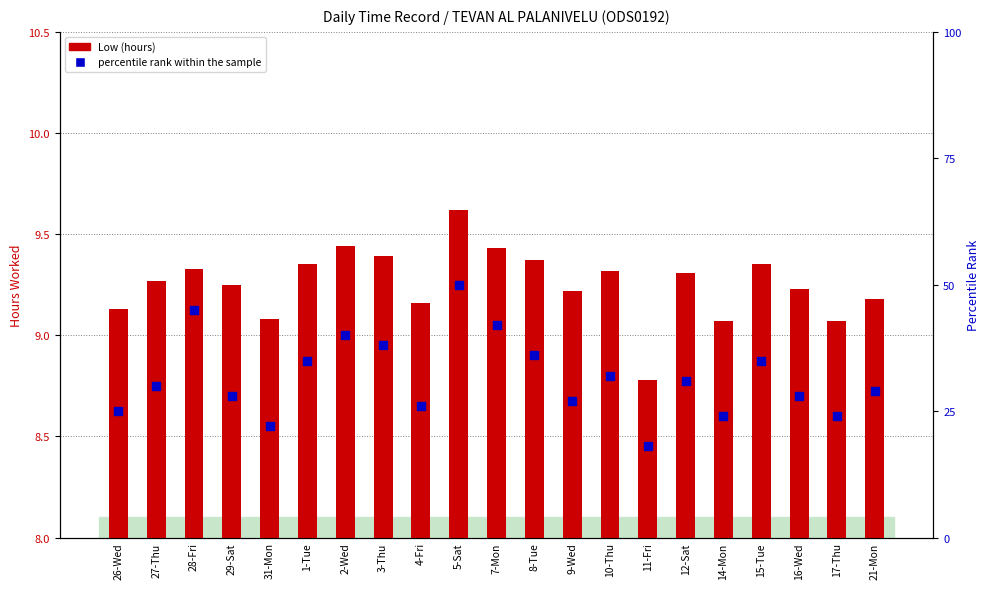

Which series has the largest total across all categories?

percentile rank within the sample